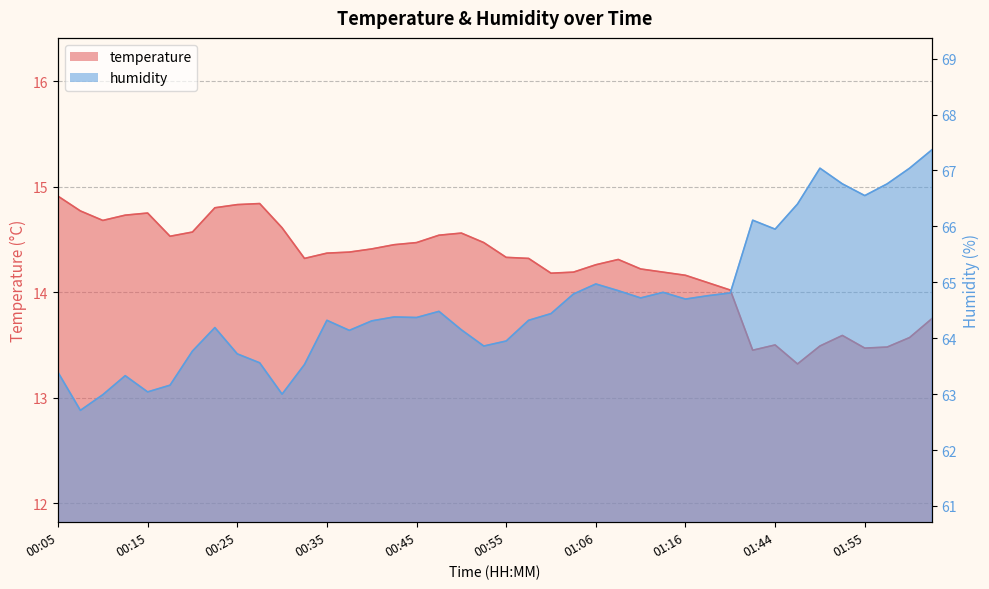

At how many categories does at least one series exceed 26?

40